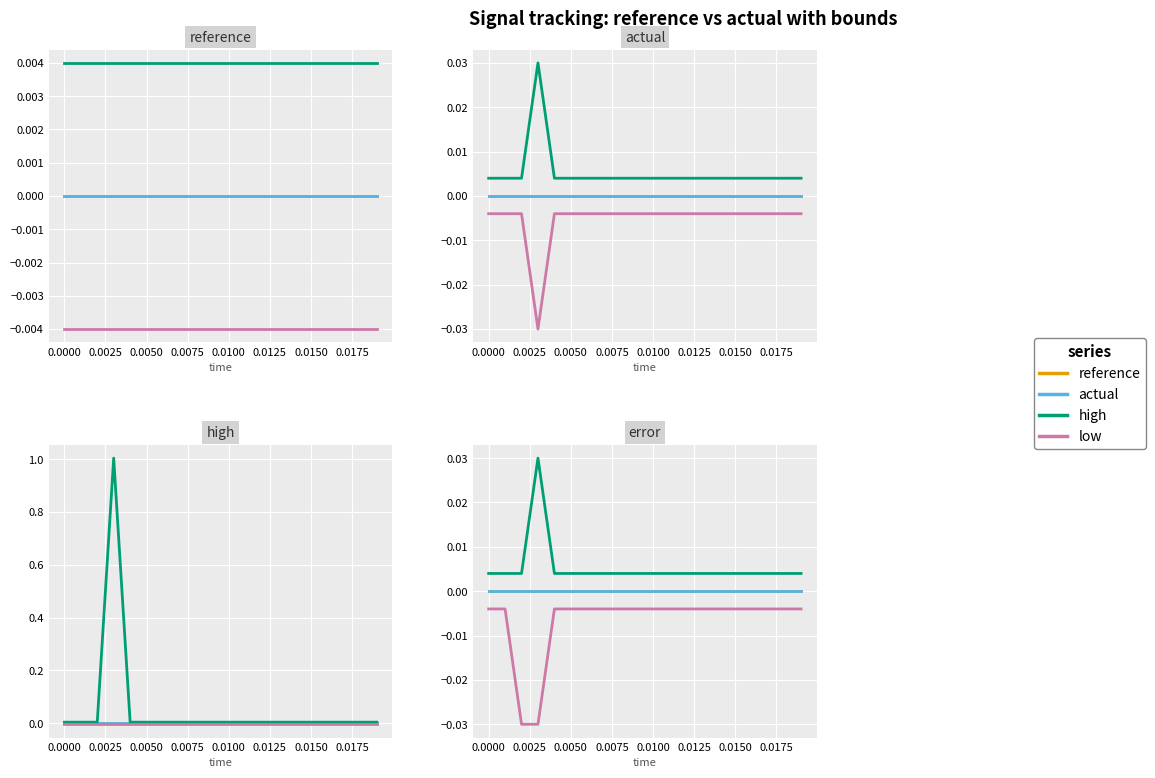

True or false: actual and high cross at least once.

False